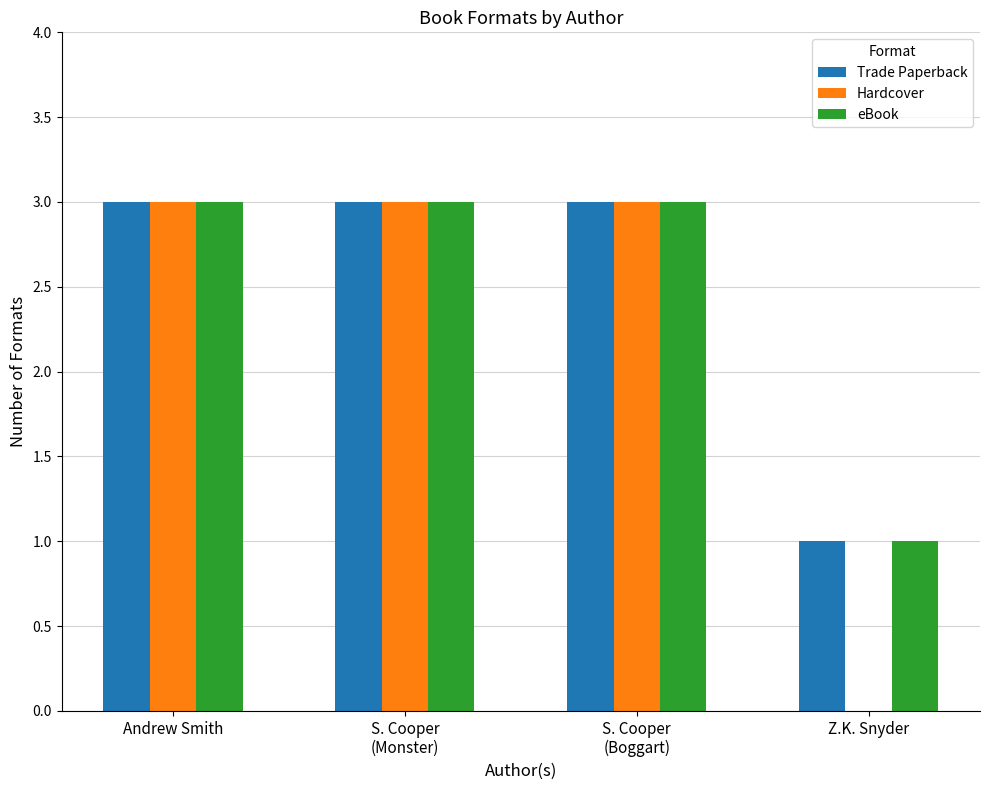

What is the maximum value shown in the chart?

3